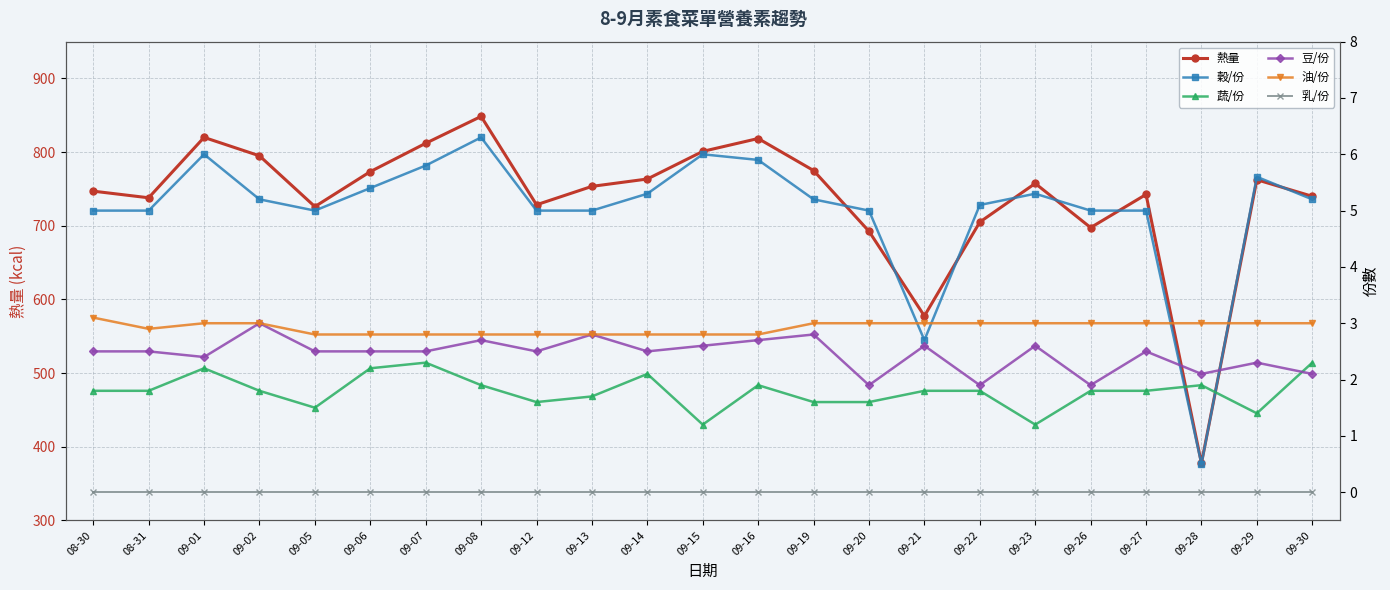

What is the sum of all 油/份 values?

67.2